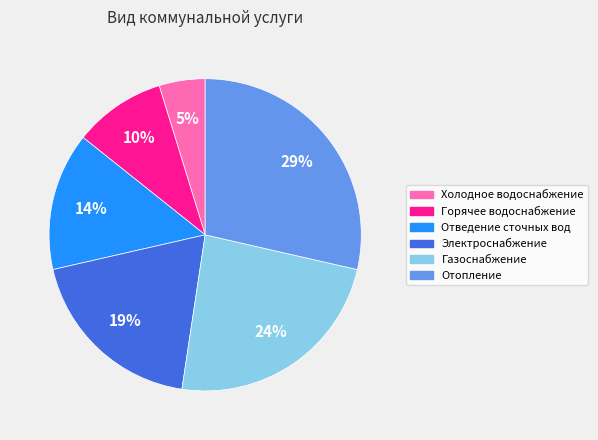

To the nearest percent, what percentage of the pie is Электроснабжение?

19%